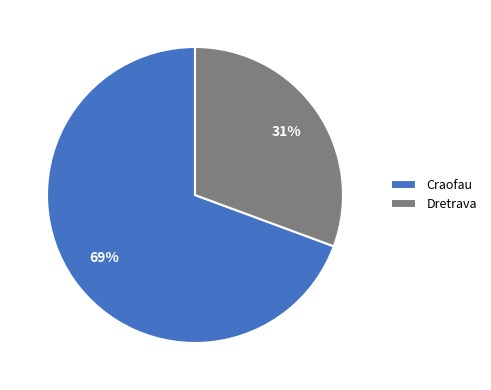

To the nearest percent, what is the combined percentage of Craofau and Dretrava?

100%